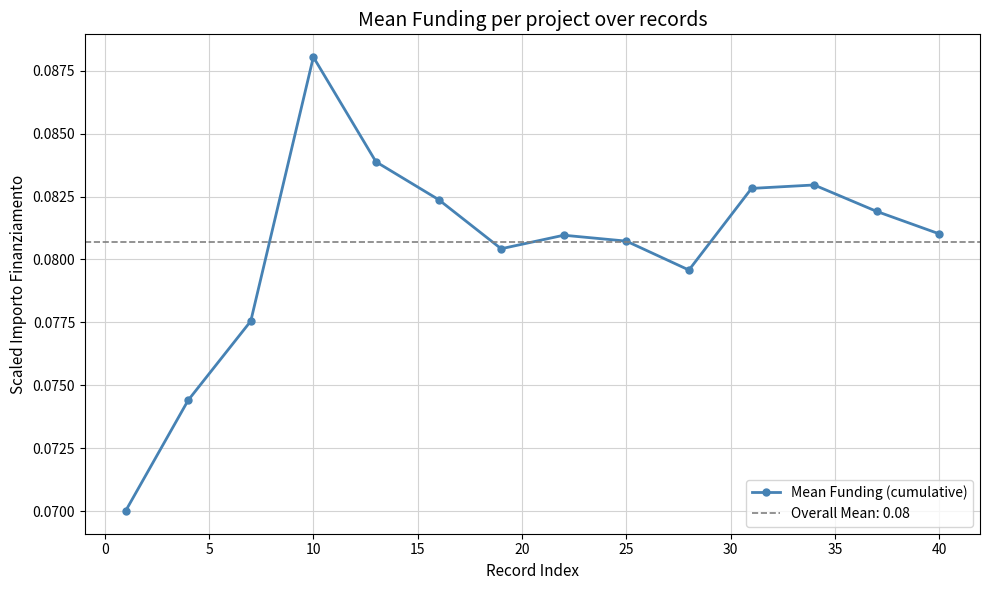

How many points are lower than both their immediate neighbors (excluding endpoints)?

2